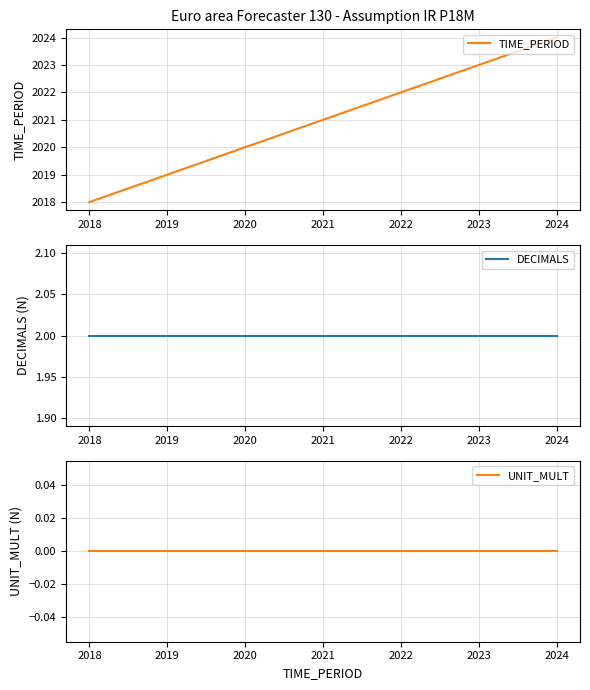

What value does the TIME_PERIOD series have at 2022?

2022